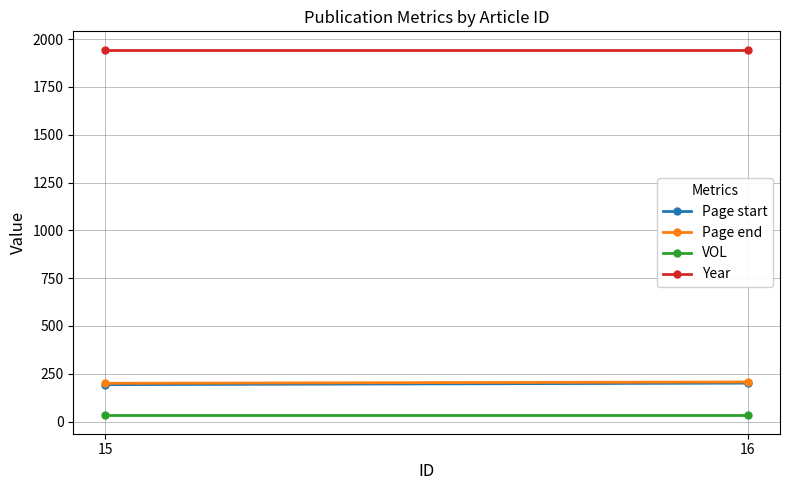

What is the difference between the highest and lowest values at 15?

1913